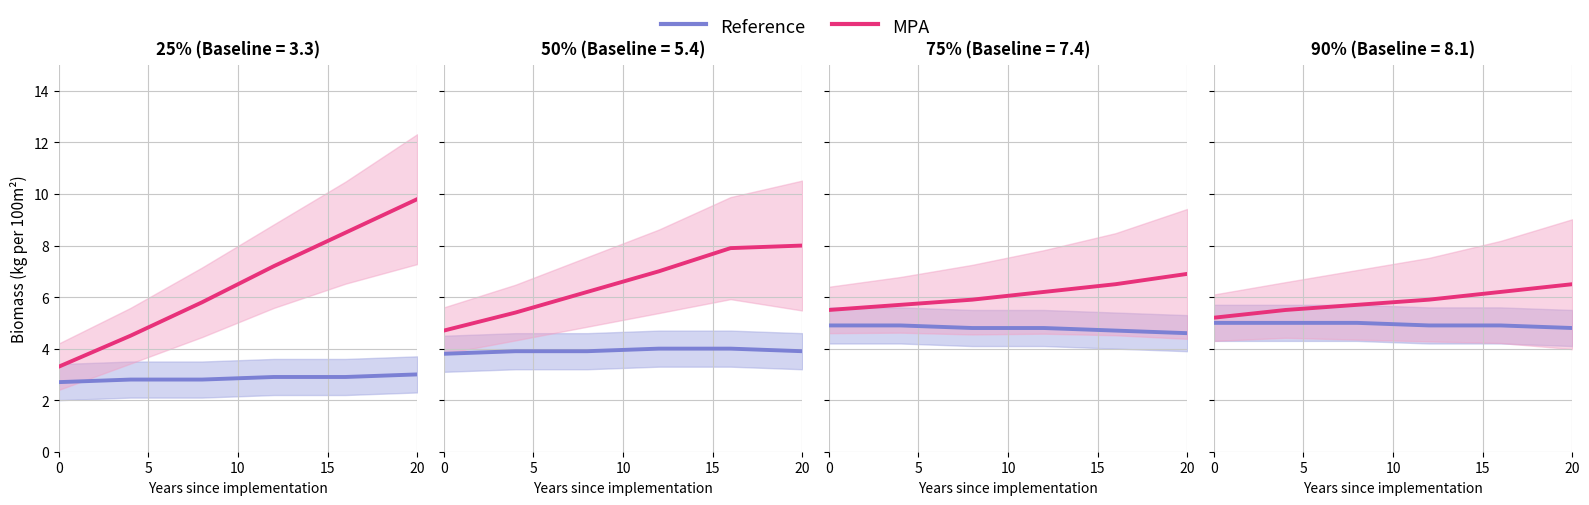

Which series has the largest range (max minus min)?

MPA